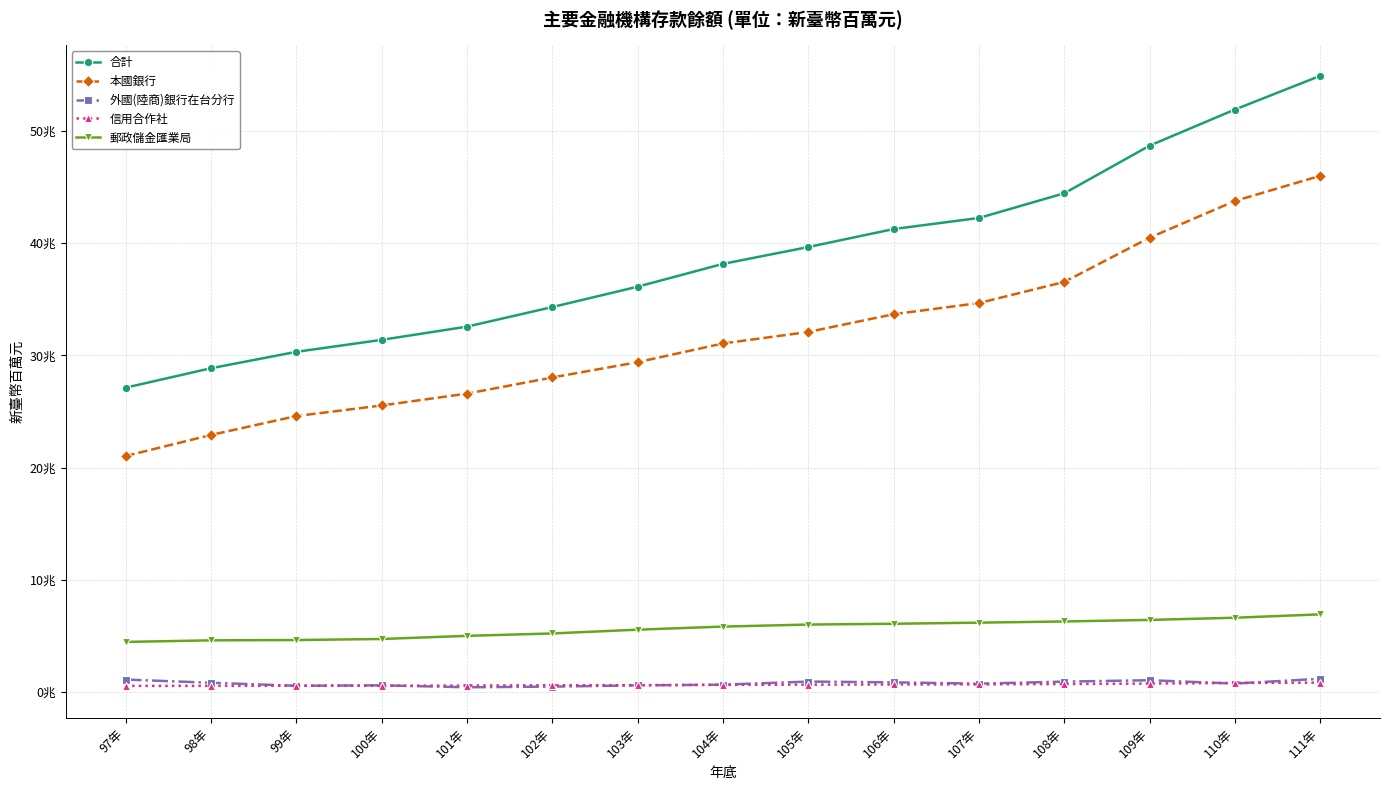

Is the value of 本國銀行 at 98年 greater than the value of 郵政儲金匯業局 at 100年?

Yes